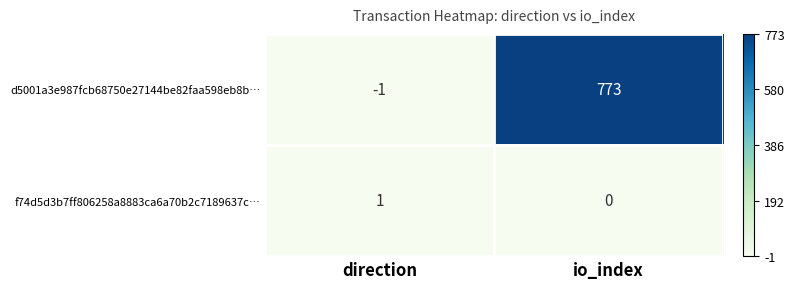

At how many categories does at least one series exceed 0?

2